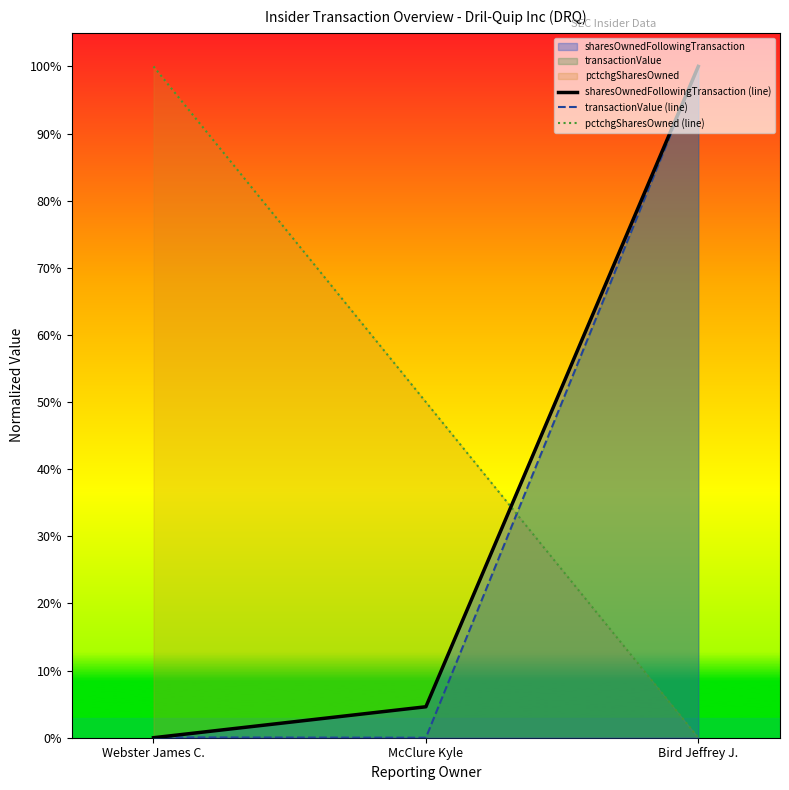

Reading left to right, what are all the values shown in this chart?

transactionPricePerShare: 100.0	50.0	0.0
transactionValue: 0.0	0.0	100.0
sharesOwnedFollowingTransaction: 0.0	4.6	100.0